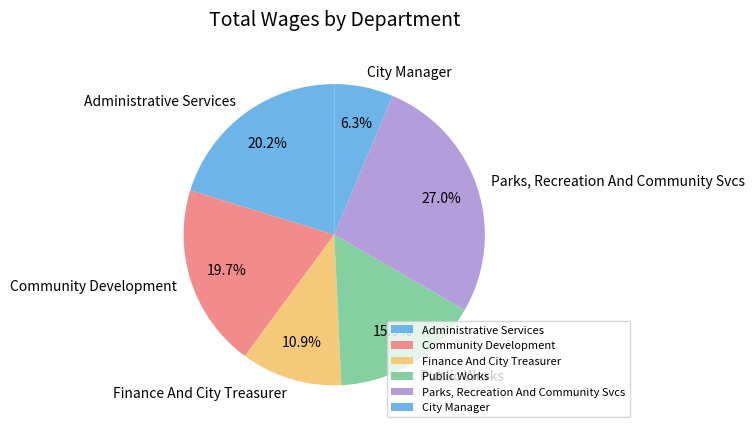

What portion of the pie excludes City Manager?

93.7%